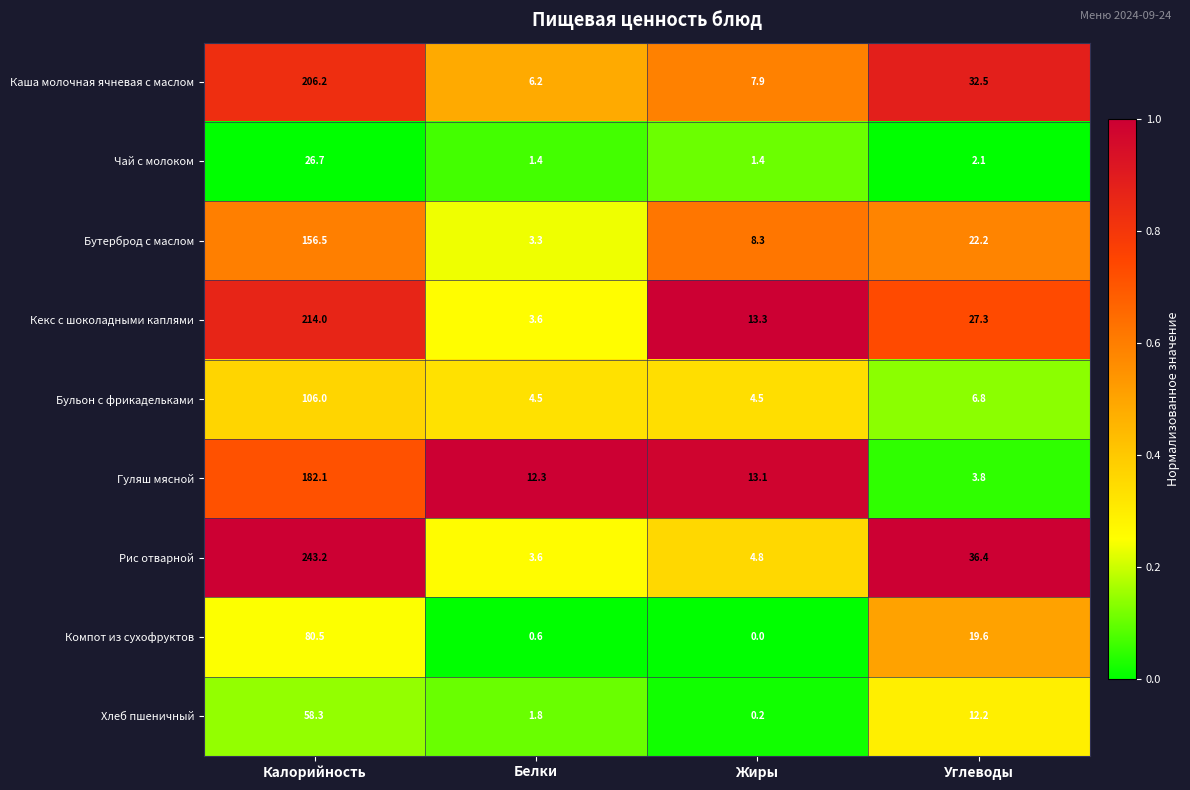

What is the difference between the Чай с молоком values at Белки and Углеводы?

0.7